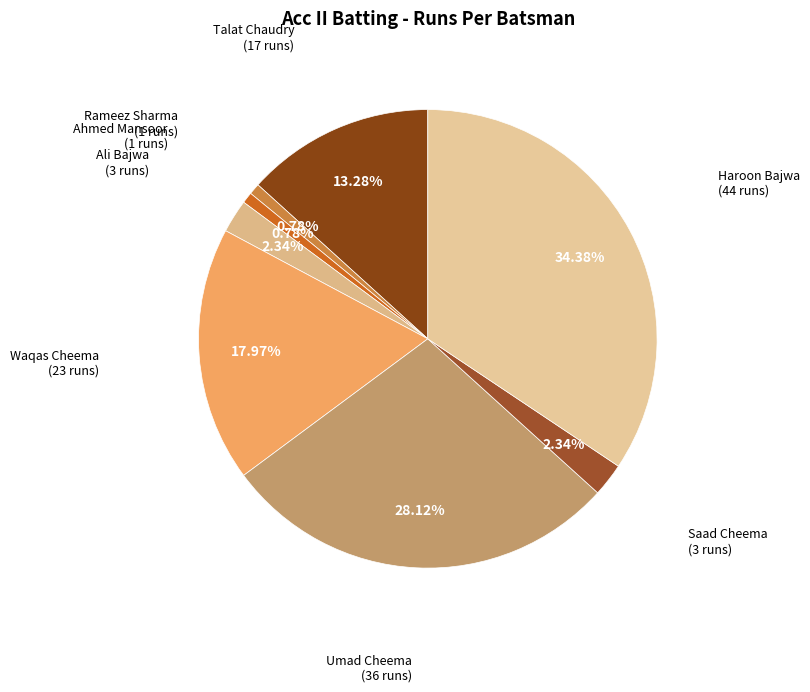

Is there any slice that represents more than half of the pie?

No